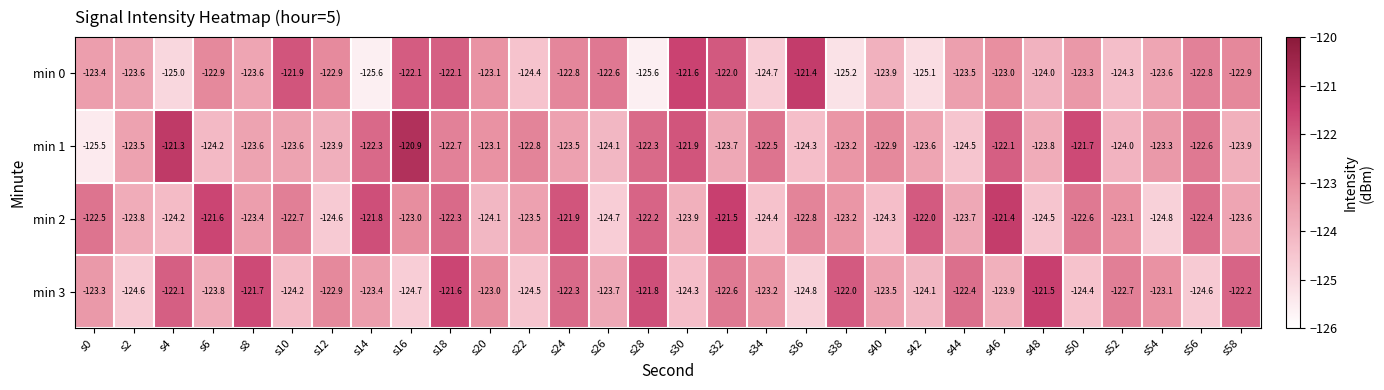

The value of min 3 at s42 is -124.1. True or false?

True